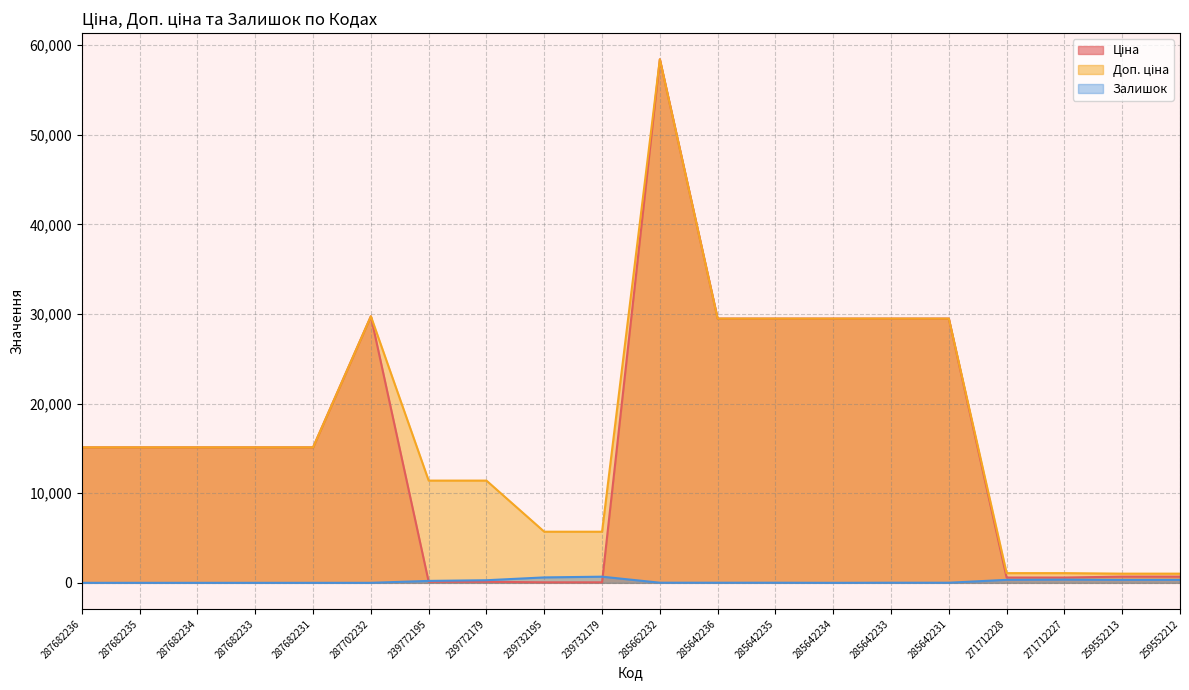

Does the chart have visible grid lines?

Yes